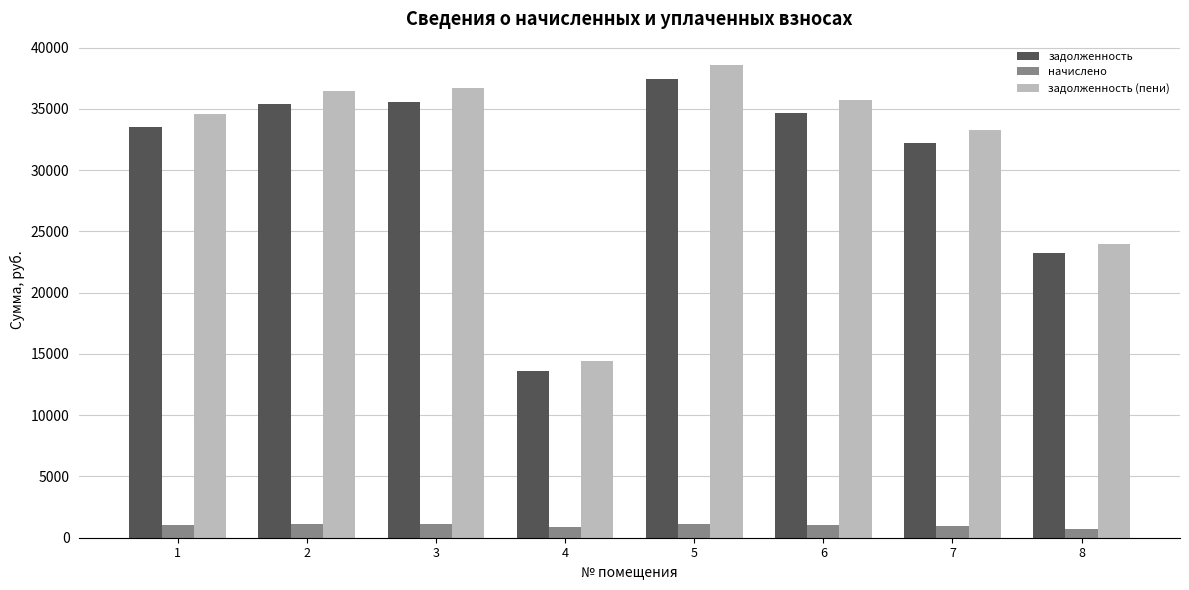

At which category is the sum across all series the highest?

5